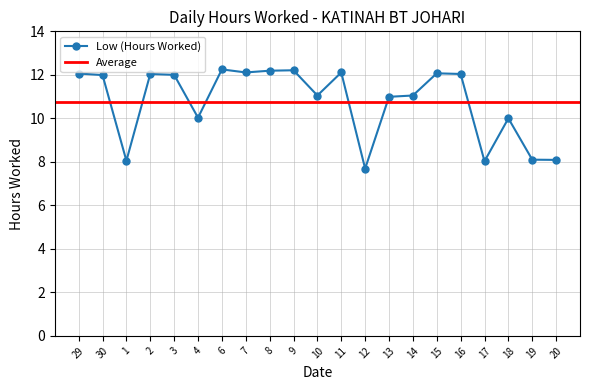

Where is the data nearest to the value 9?

19